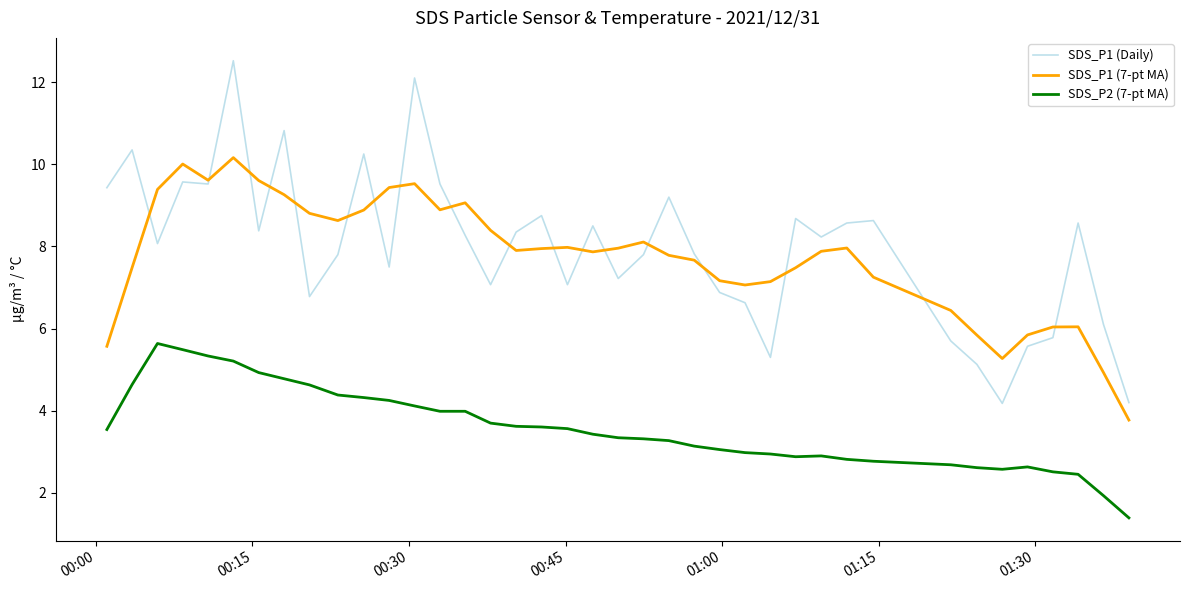

Which series has the largest range (max minus min)?

SDS_P1 (Daily)